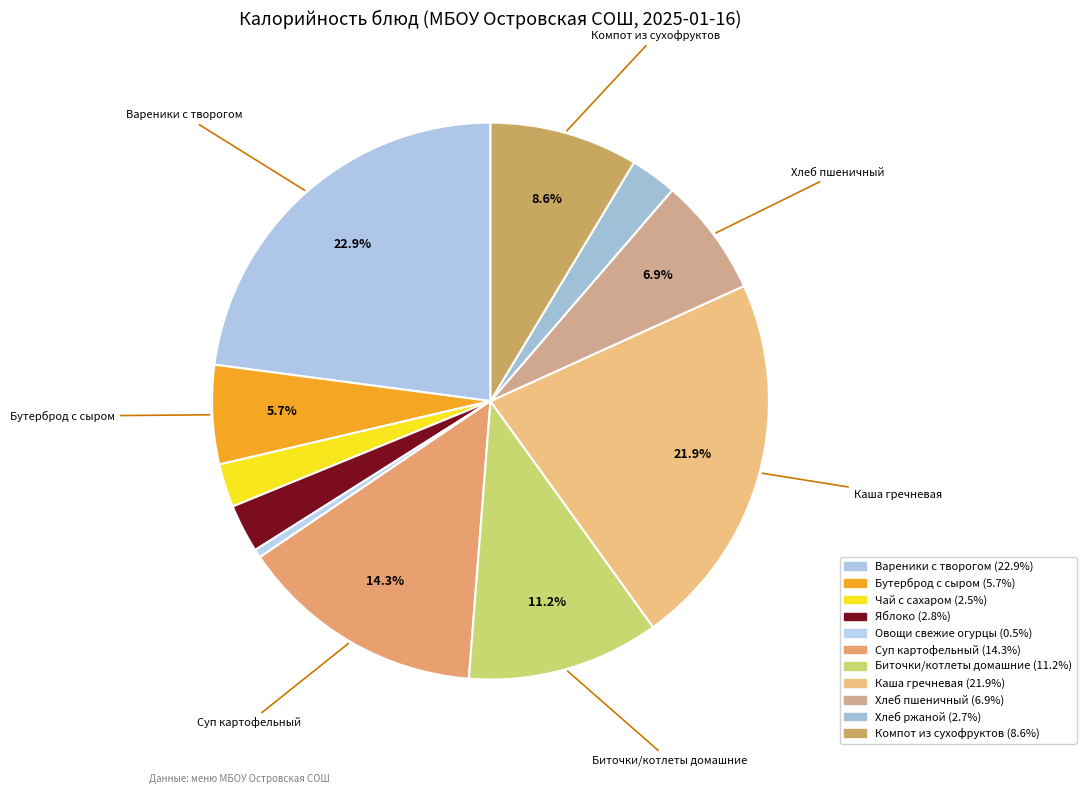

To the nearest percent, what is the combined percentage of Хлеб ржаной and Каша гречневая?

25%